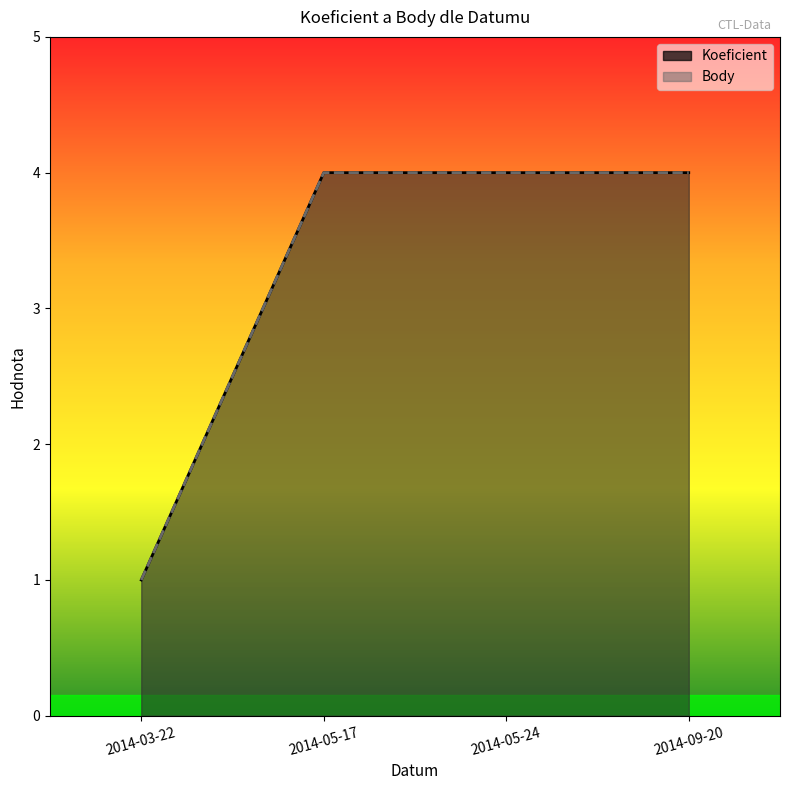

At which category is the sum across all series the highest?

2014-05-17